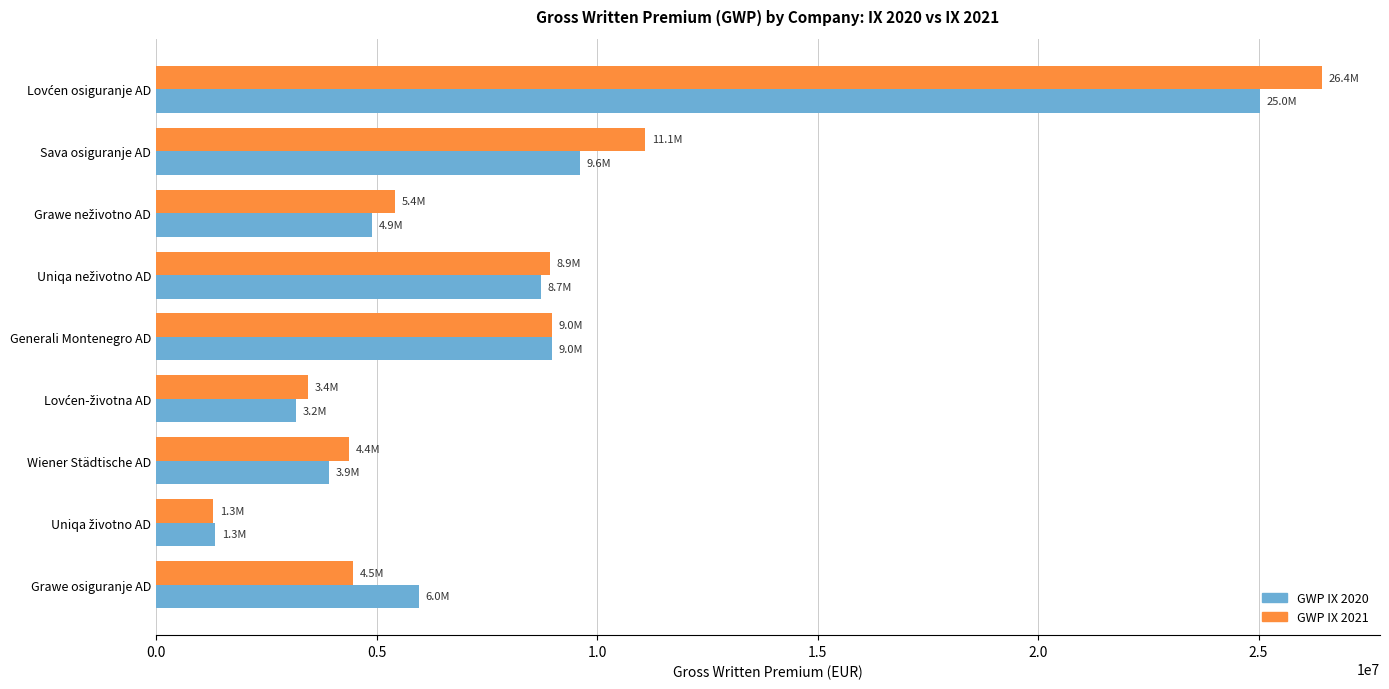

The value of GWP IX 2020 at Sava osiguranje AD is 14977545.2. True or false?

False